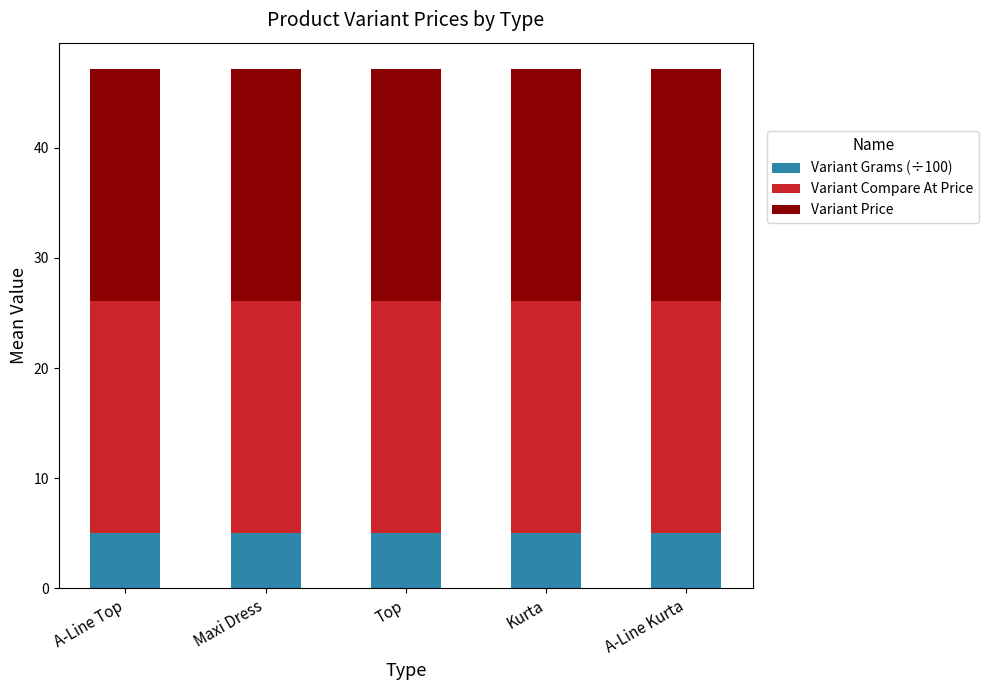

The Variant Grams (÷100) series shows 8.3 at Maxi Dress. True or false?

False